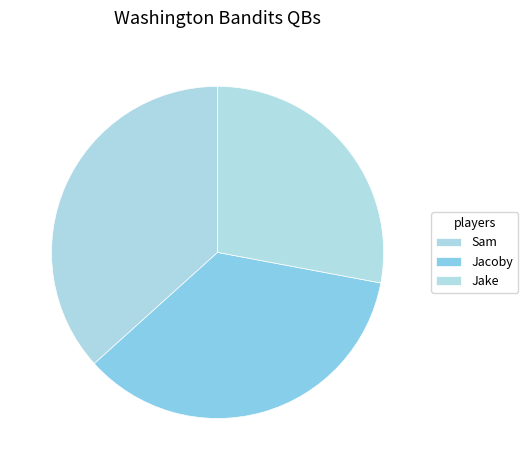

Do Jacoby and Sam together represent more than half of the pie?

Yes